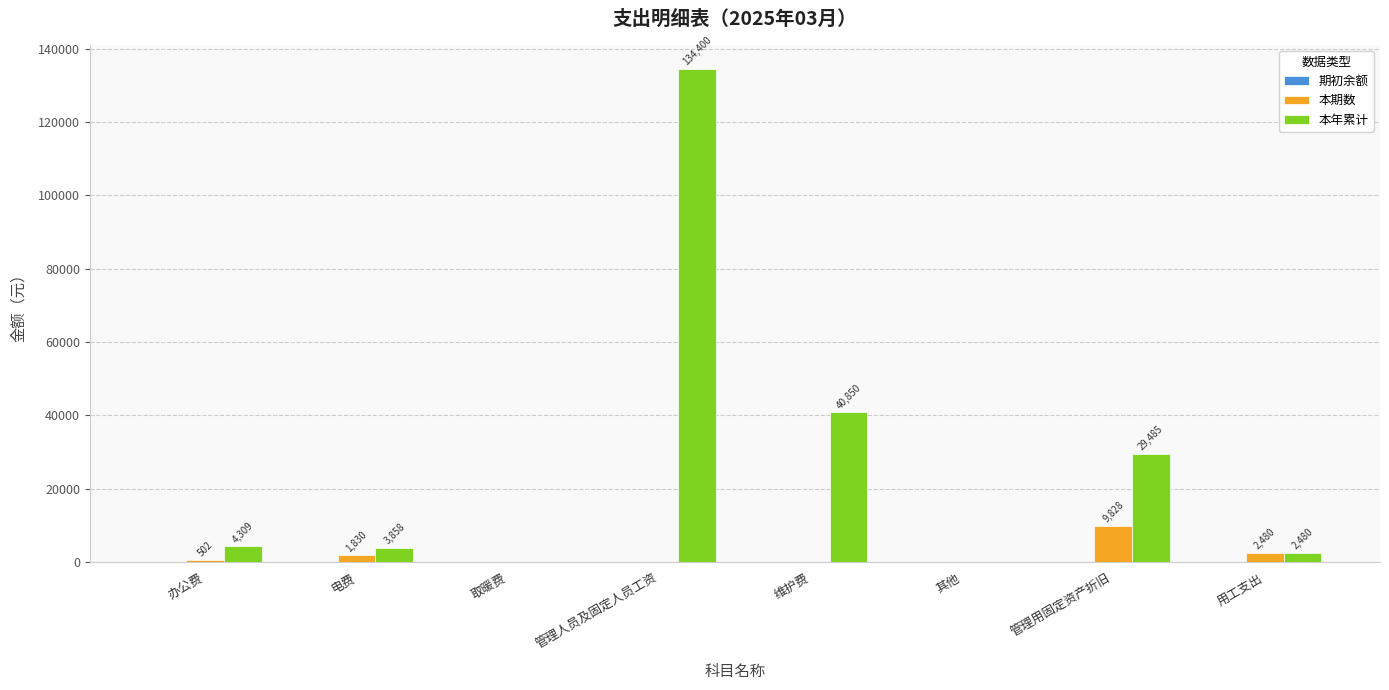

The value of 本年累计 at 取暖费 is -83029.7. True or false?

False